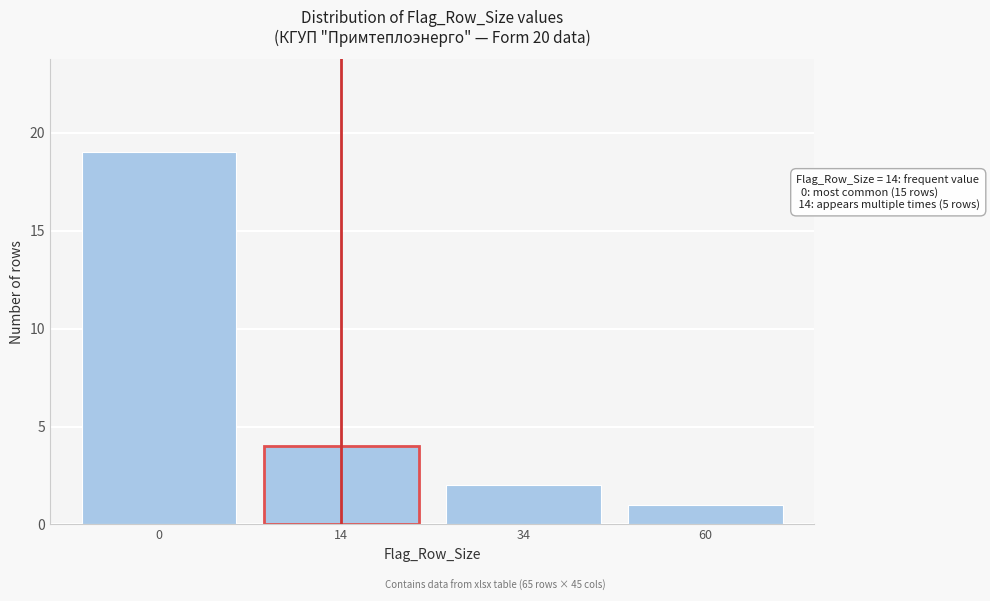

Reading left to right, what are all the values shown in this chart?

19	4	2	1